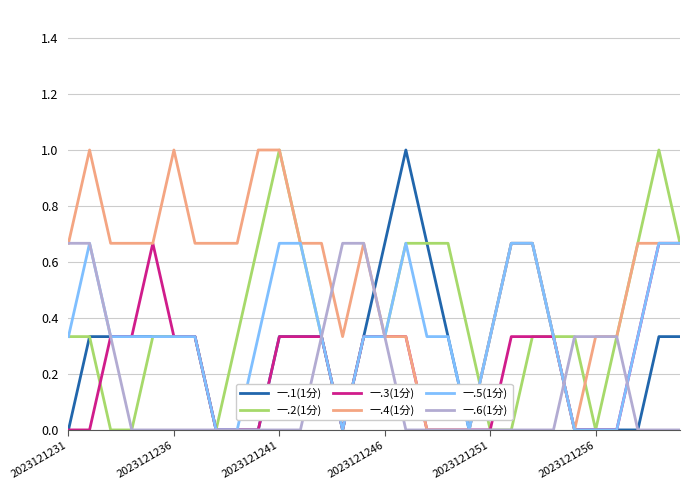

Which series has the largest total across all categories?

一.4(1分)